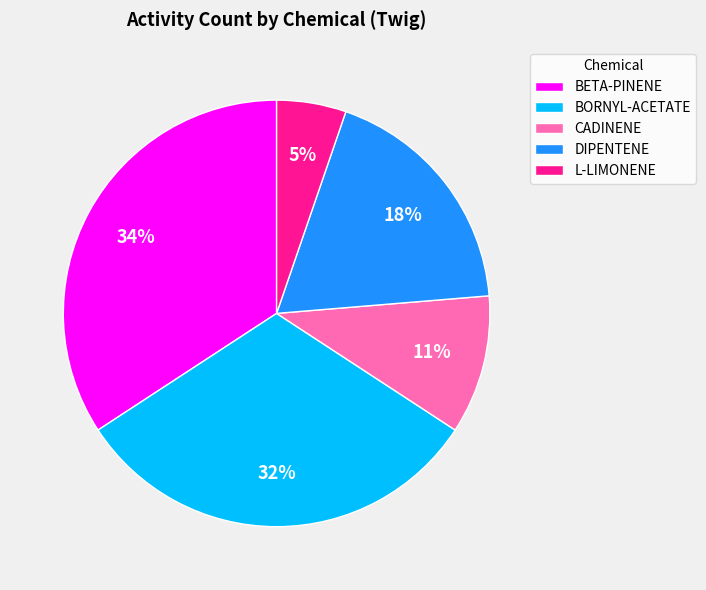

Do CADINENE and L-LIMONENE together represent more than half of the pie?

No